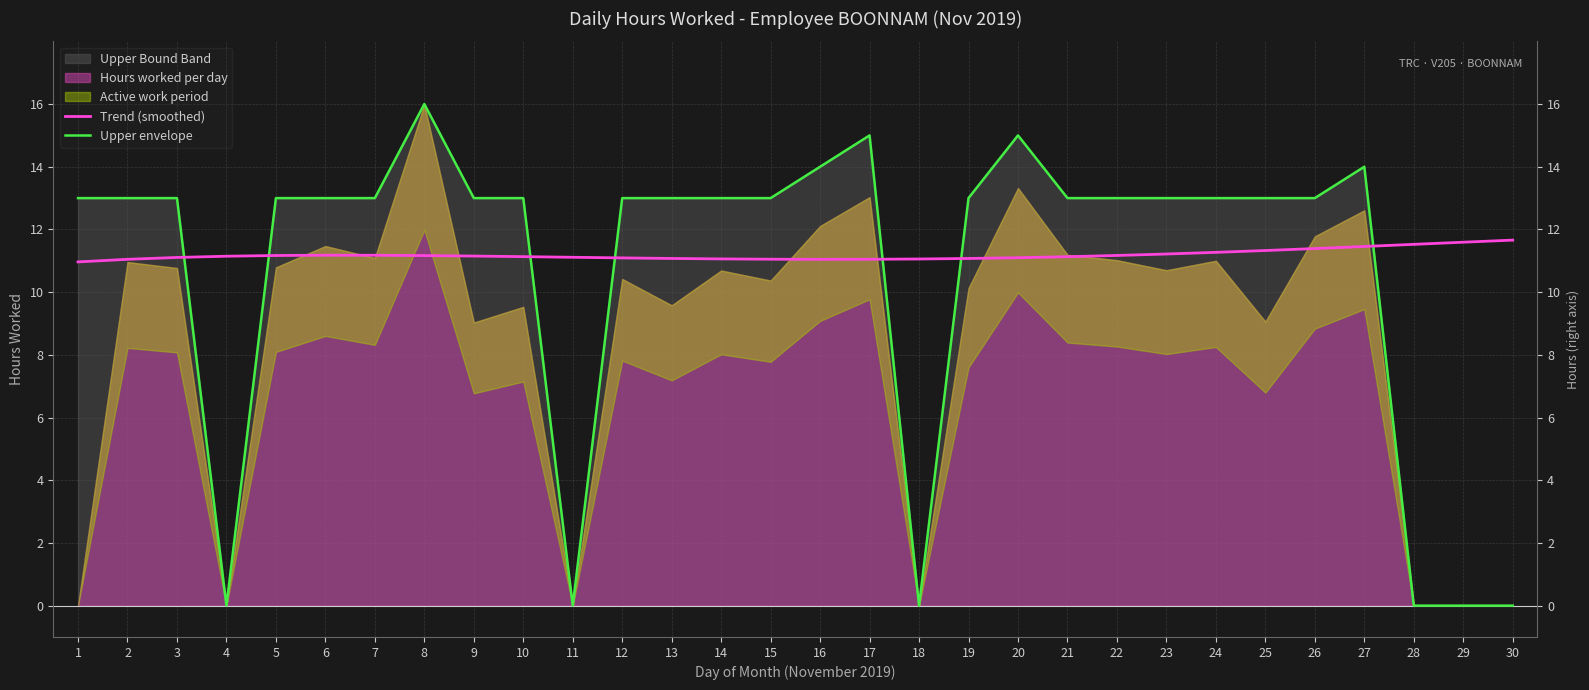

The Trend (smoothed) series shows 11.0 at 16. True or false?

True